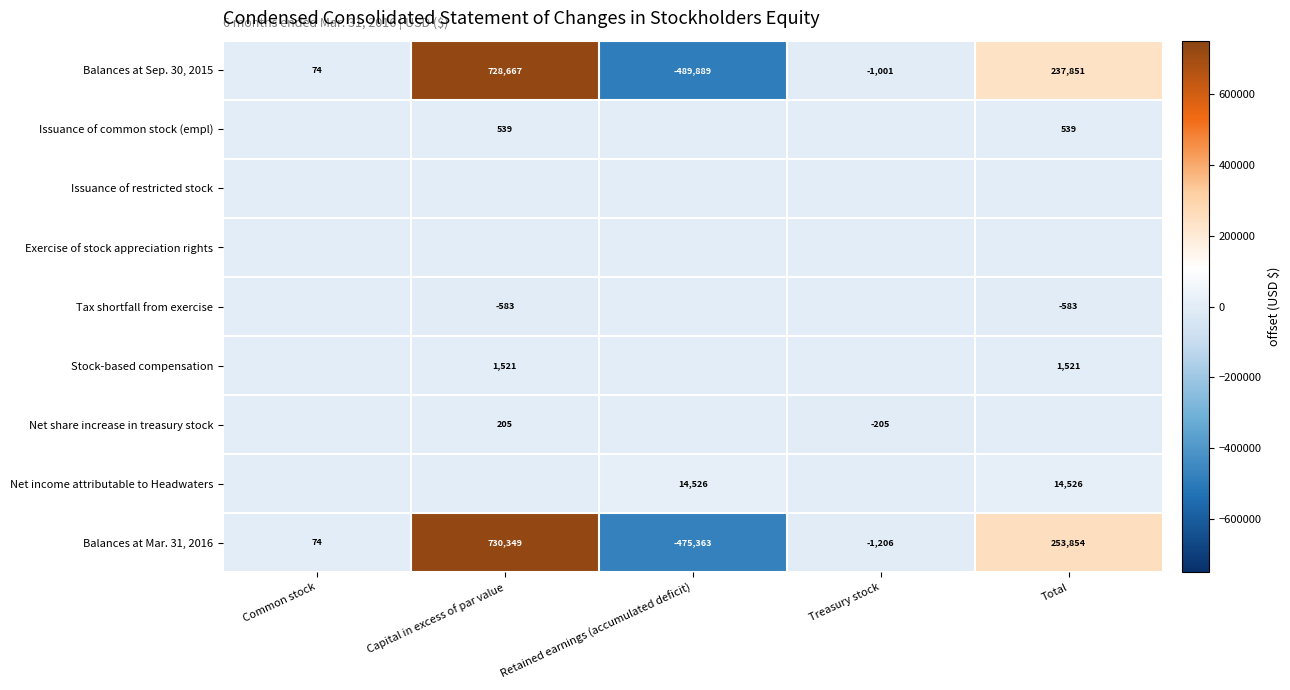

What is the smallest value displayed?

-489889